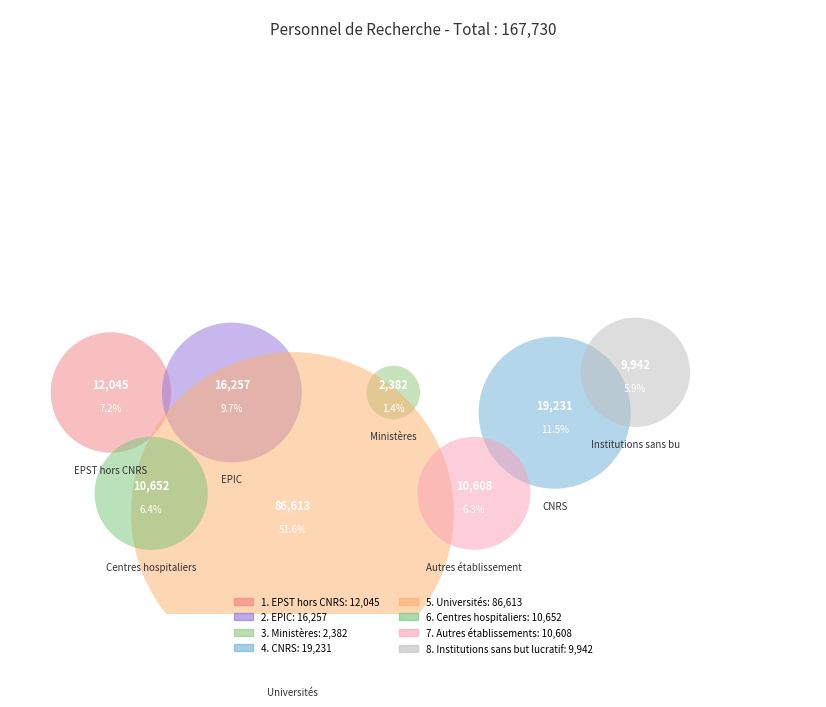

True or false: 7. Autres établissements accounts for 6% of the total.

True